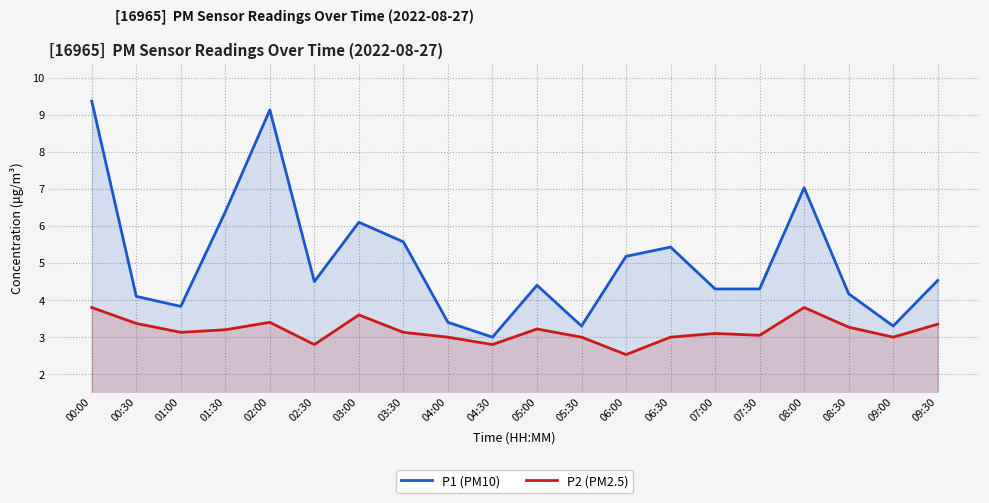

What is the sum of the P2 (PM2.5) values at 06:00 and 01:30?

5.7